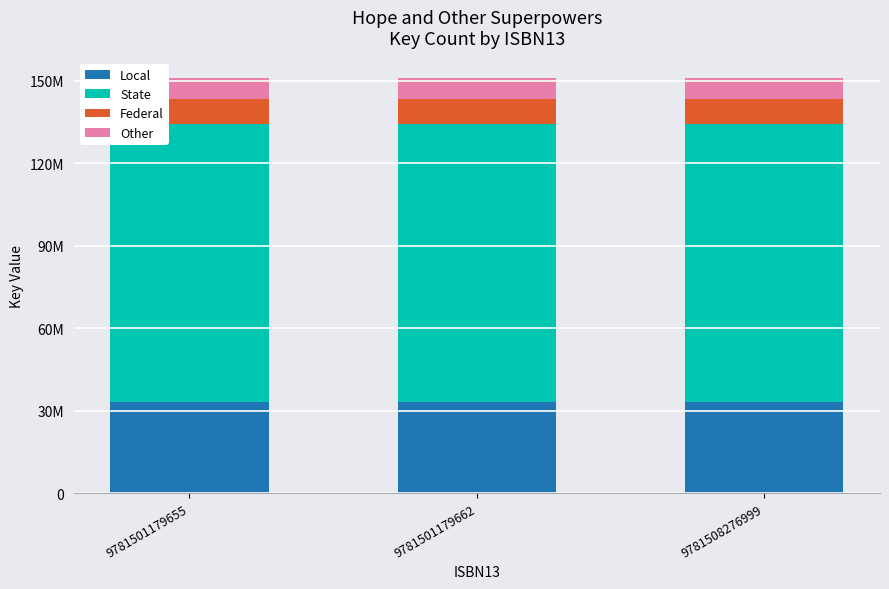

Where is Local nearest to the value 33169902?

9781501179655